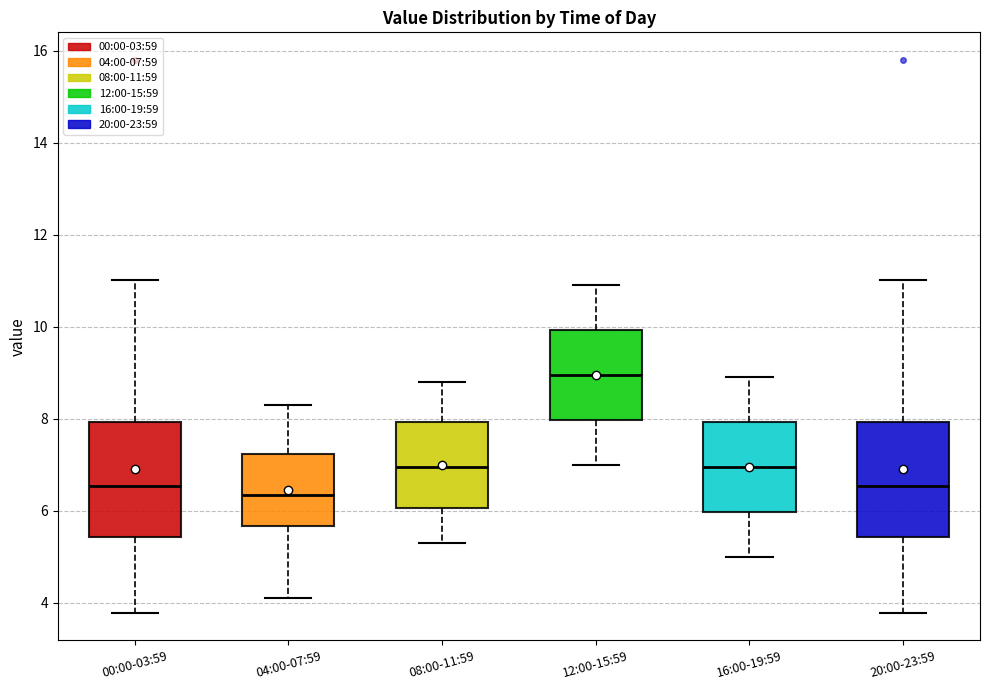

Reading left to right, read every box against the y-axis: the position of its median line, the range the box covers, and the ends of its whiskers. The values are not printed on the chart, so give them approximately, as read against the axis.

00:00-03:59: median 6.6, box 5.4 to 8.0, whiskers 3.8 to 11.0
04:00-07:59: median 6.4, box 5.6 to 7.2, whiskers 4.2 to 8.4
08:00-11:59: median 7.0, box 6.0 to 8.0, whiskers 5.4 to 8.8
12:00-15:59: median 9.0, box 8.0 to 10.0, whiskers 7.0 to 11.0
16:00-19:59: median 7.0, box 6.0 to 8.0, whiskers 5.0 to 9.0
20:00-23:59: median 6.6, box 5.4 to 8.0, whiskers 3.8 to 11.0